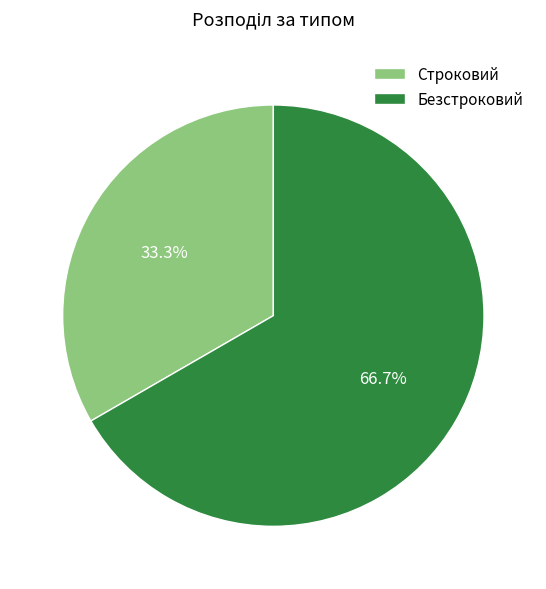

The Безстроковий slice represents 67% of the pie. True or false?

True